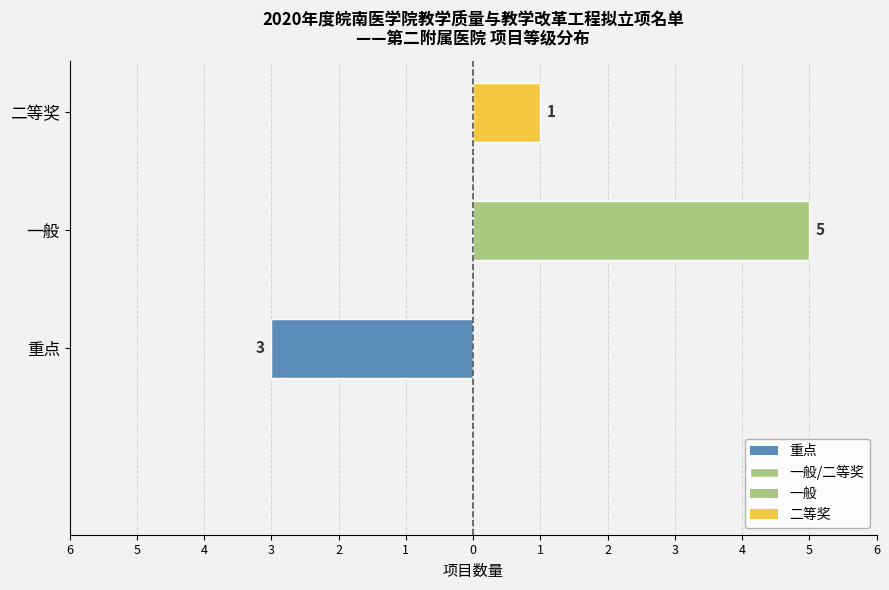

What is the value of the 重点 bar at the 1st from the left?

-3